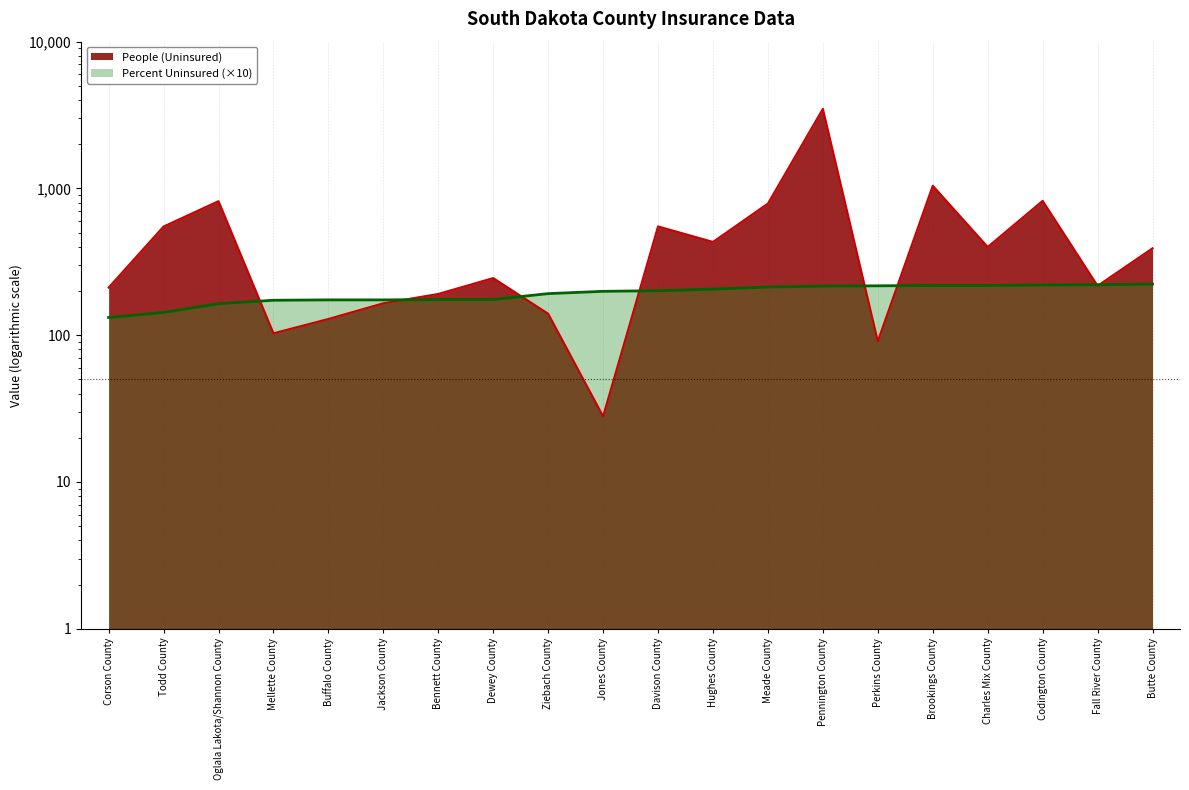

How many distinct data groups are displayed?

2